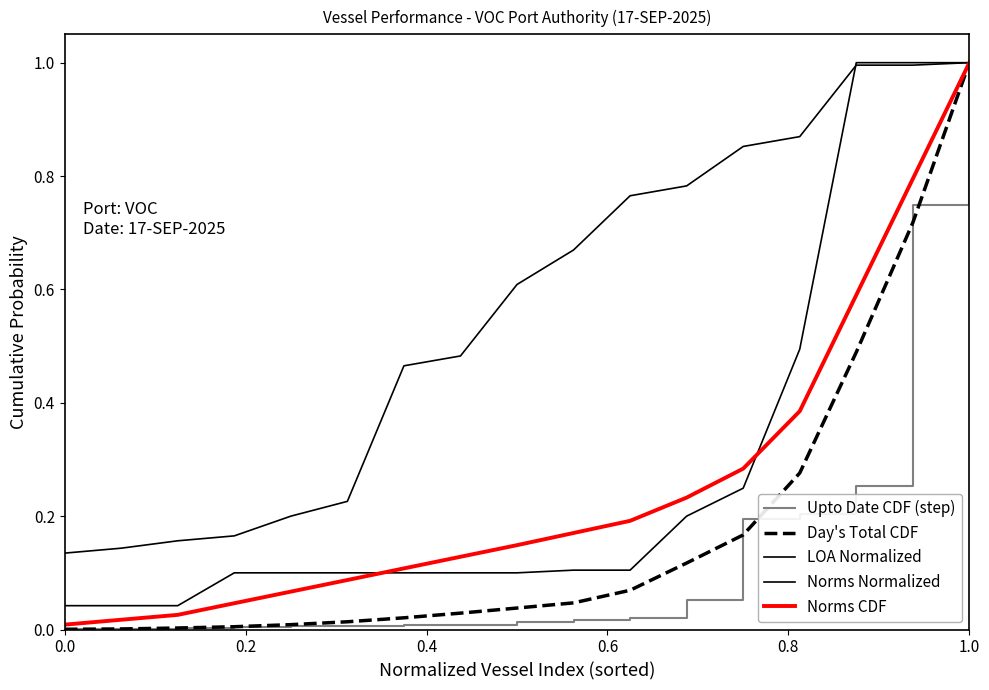

Does the chart have visible grid lines?

No